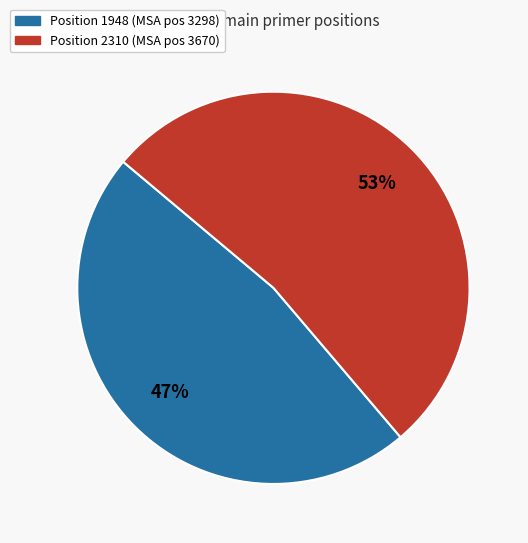

To the nearest percent, what is the average slice percentage?

50%